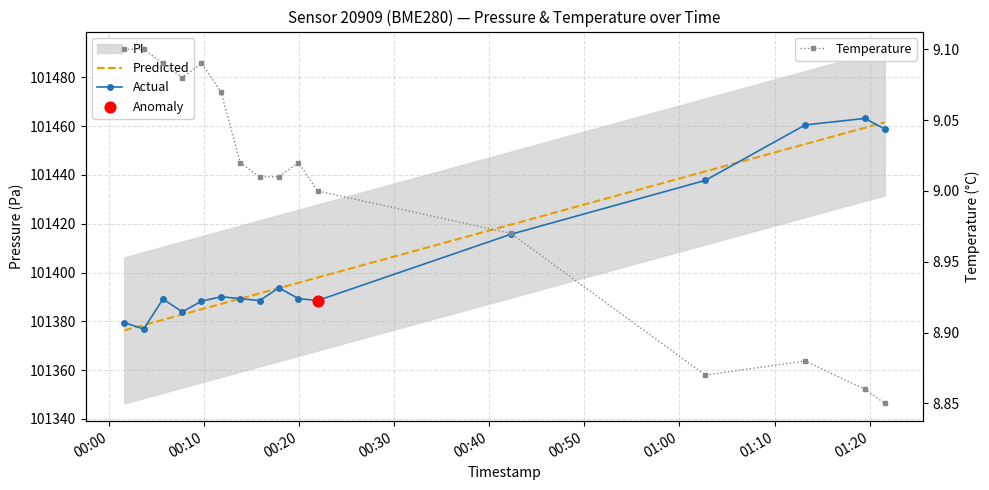

True or false: Temperature has more than 2 interior local peaks.

True